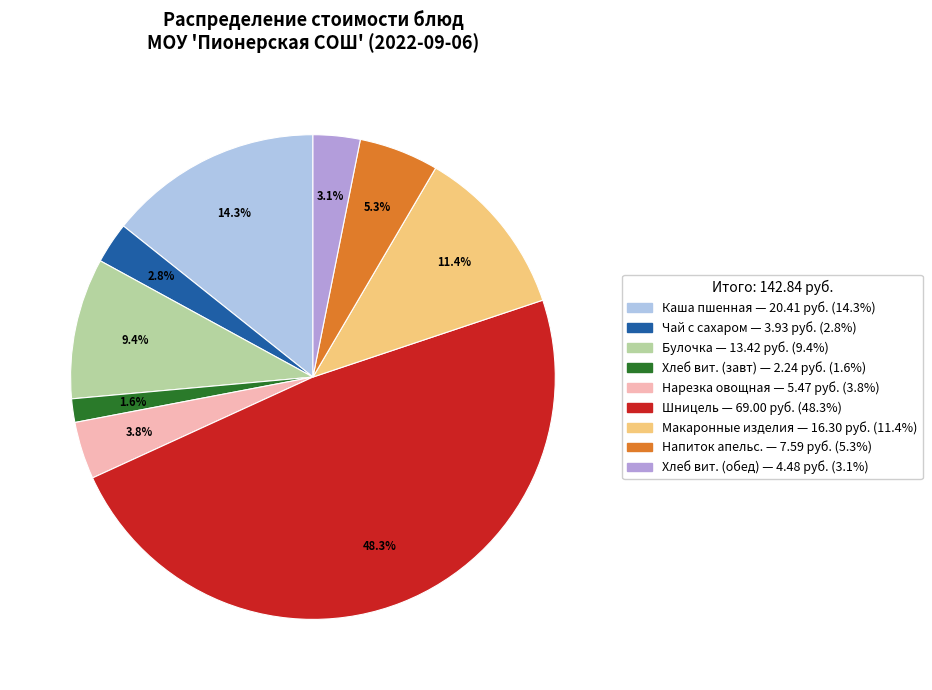

Is there a majority slice in this chart?

No